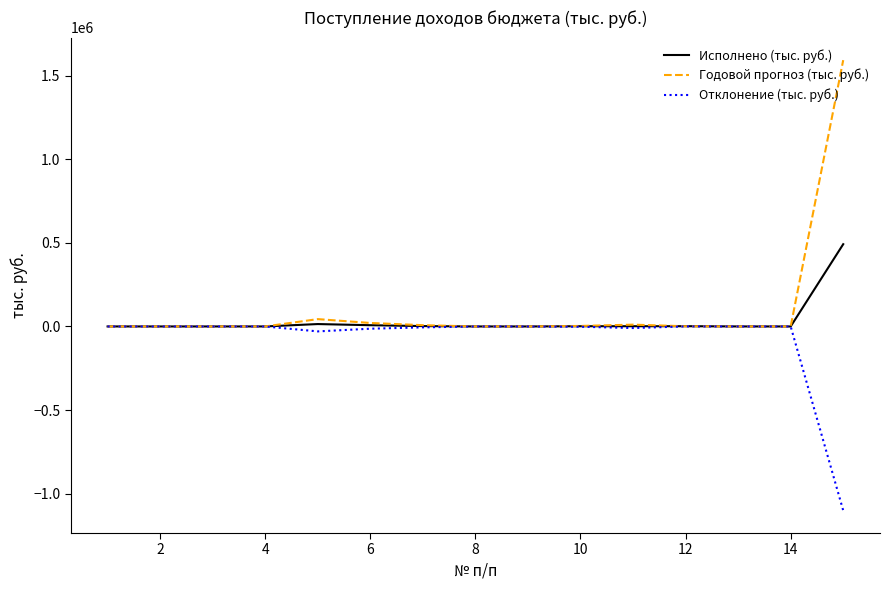

What is the smallest value displayed?

-1100510.8